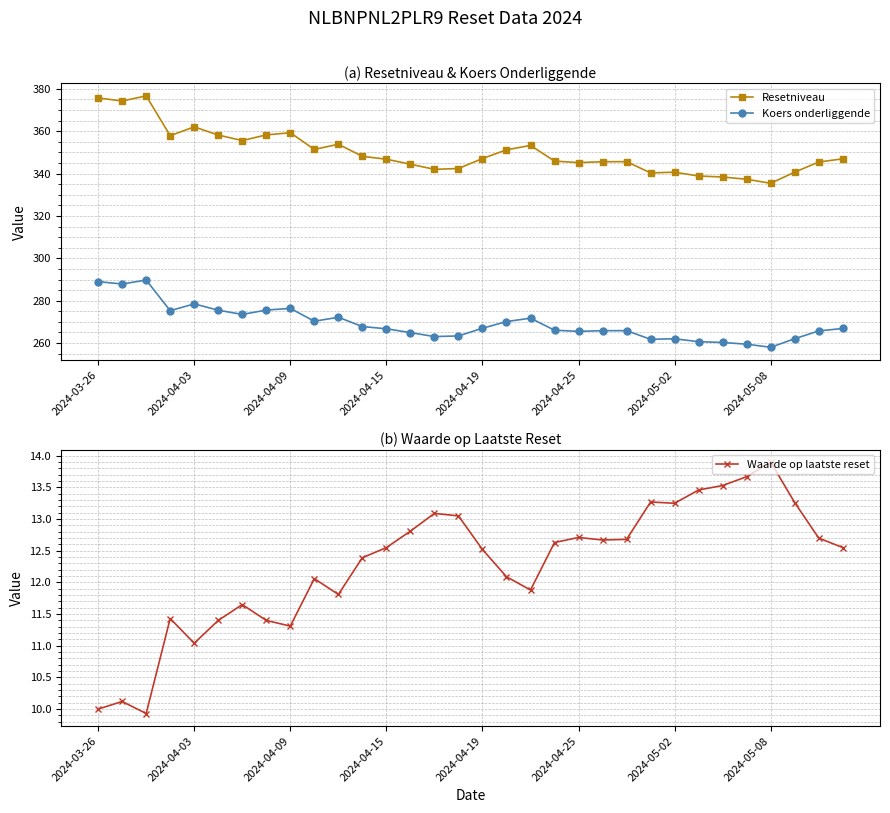

True or false: Koers onderliggende and Resetniveau cross at least once.

False